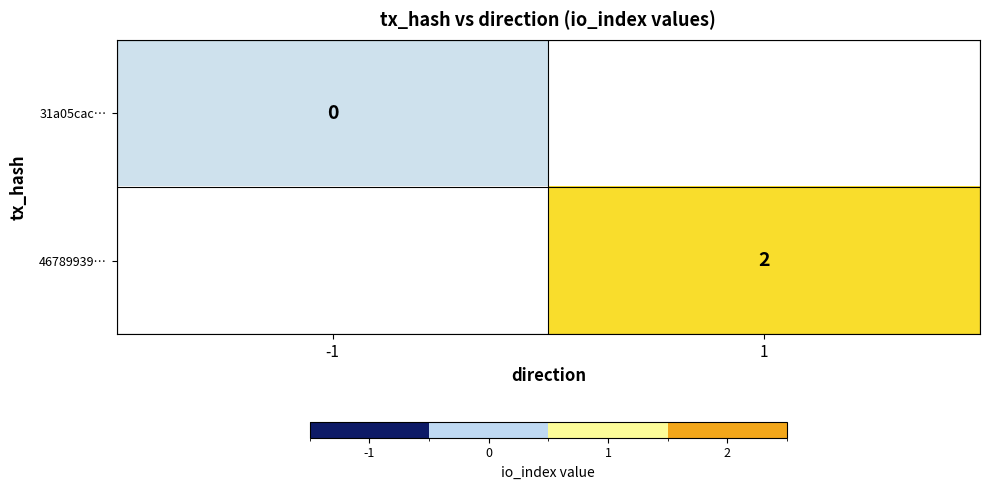

Which category has the highest value in the 31a05cac… series?

-1